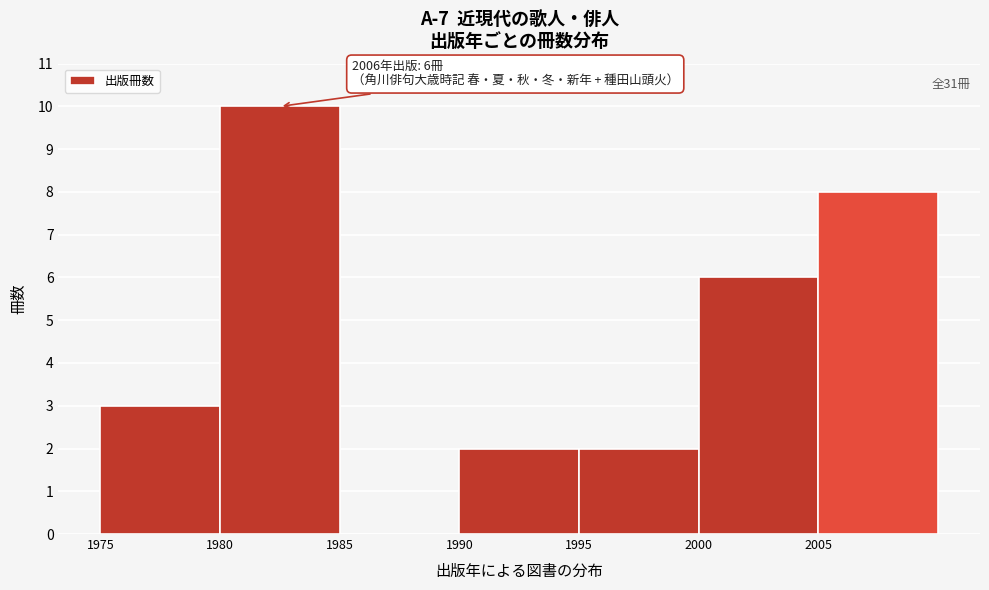

Which range on the x-axis has the tallest bar?

1980 to 1985